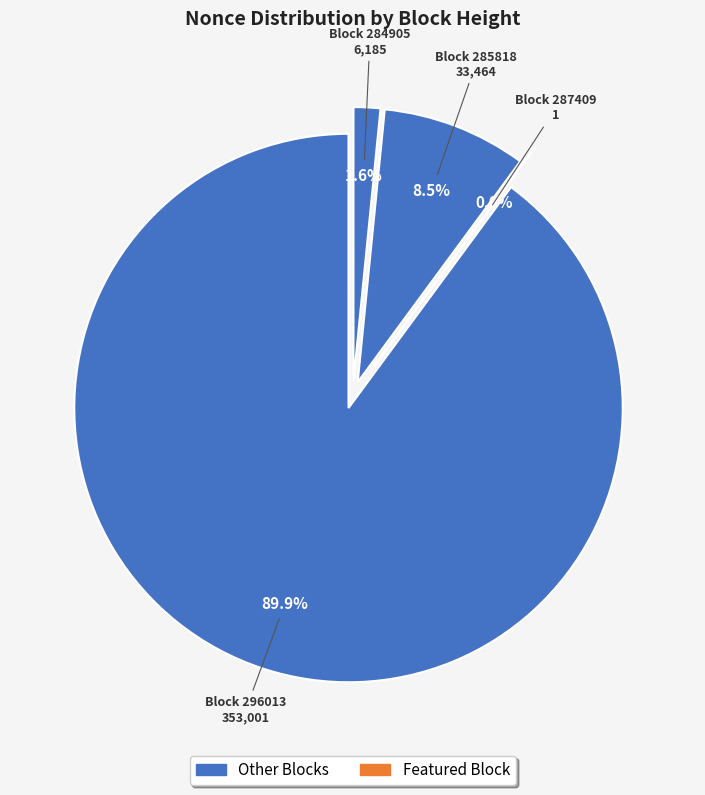

What percentage is the 284905 slice, to the nearest percent?

2%